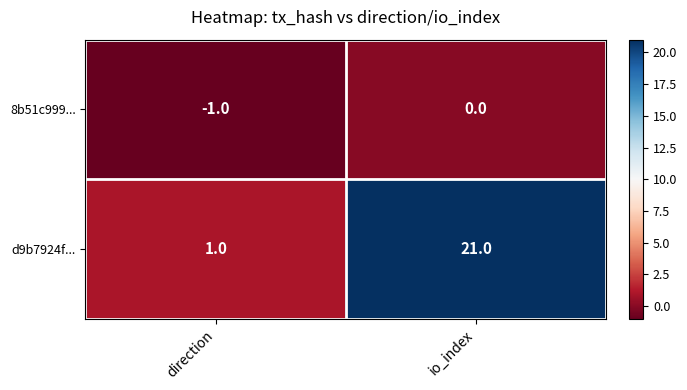

What is the greatest value displayed?

21